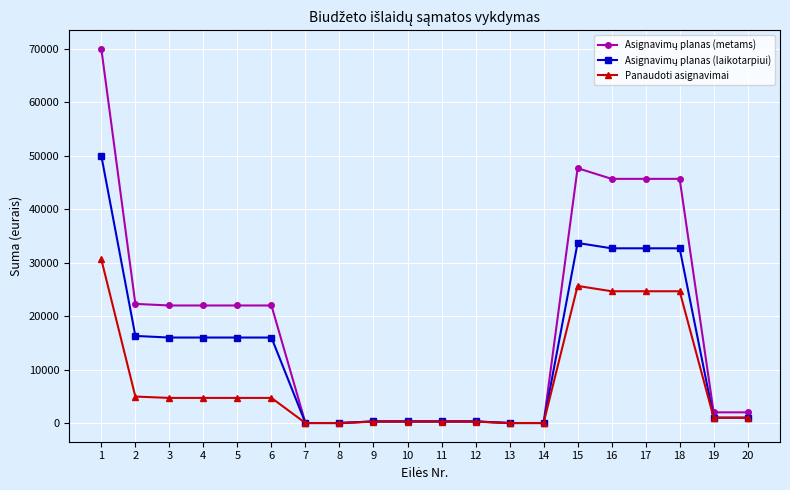

At which category does the chart reach its peak across all series?

1